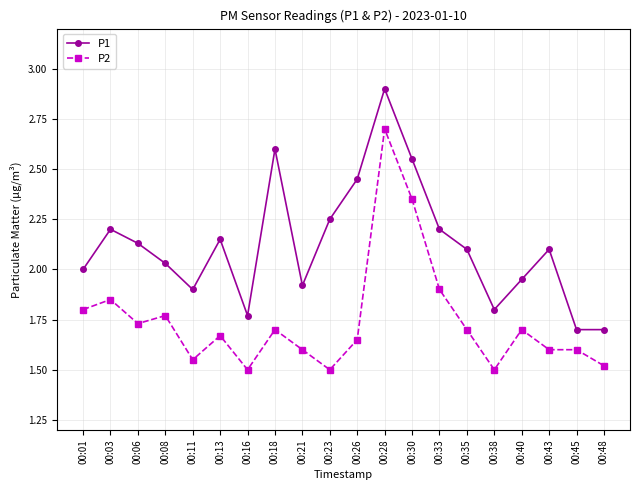

What is the value of the P1 point at the 8th from the left?

2.6